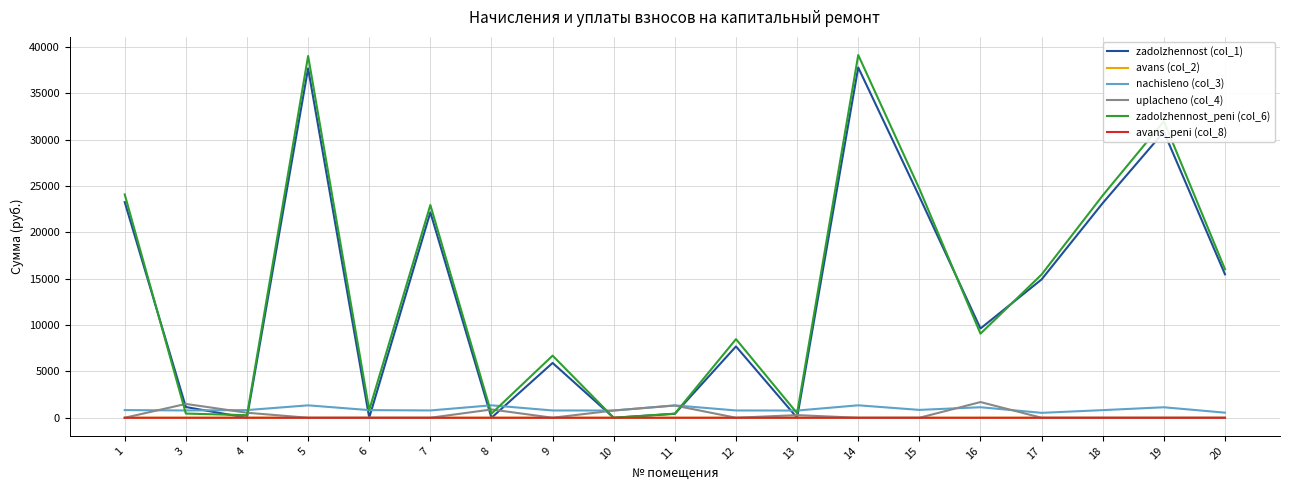

Is the value of zadolzhennost_peni (col_6) at 13 greater than the value of zadolzhennost (col_1) at 17?

No